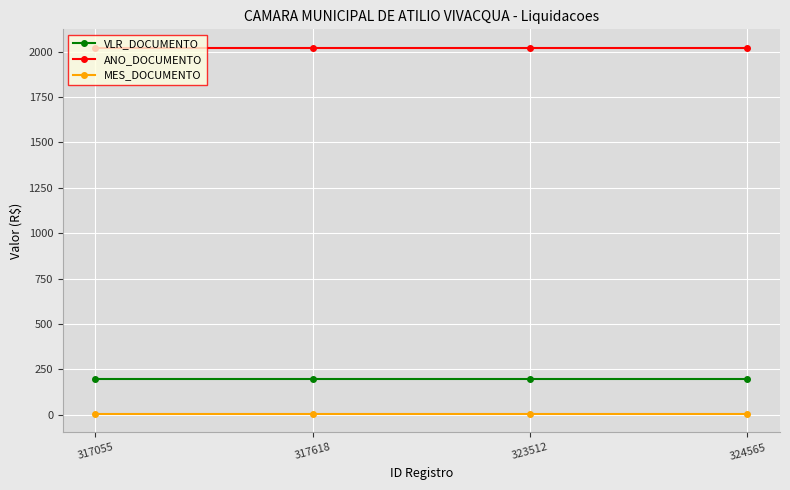

The ANO_DOCUMENTO series shows 1260 at 324565. True or false?

False